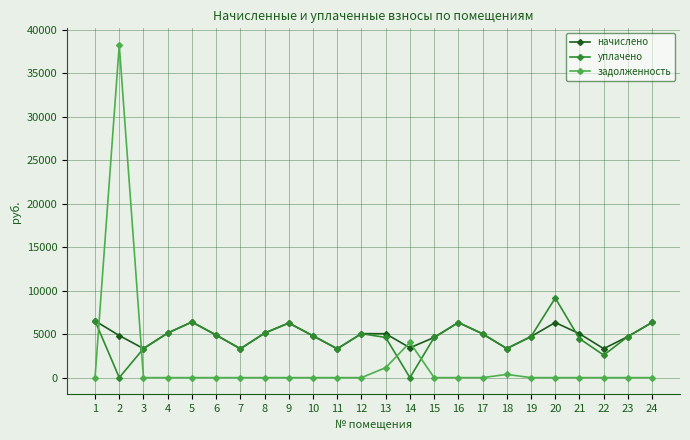

What is the difference between the maximum and second lowest values in the задолженность series?

38236.8